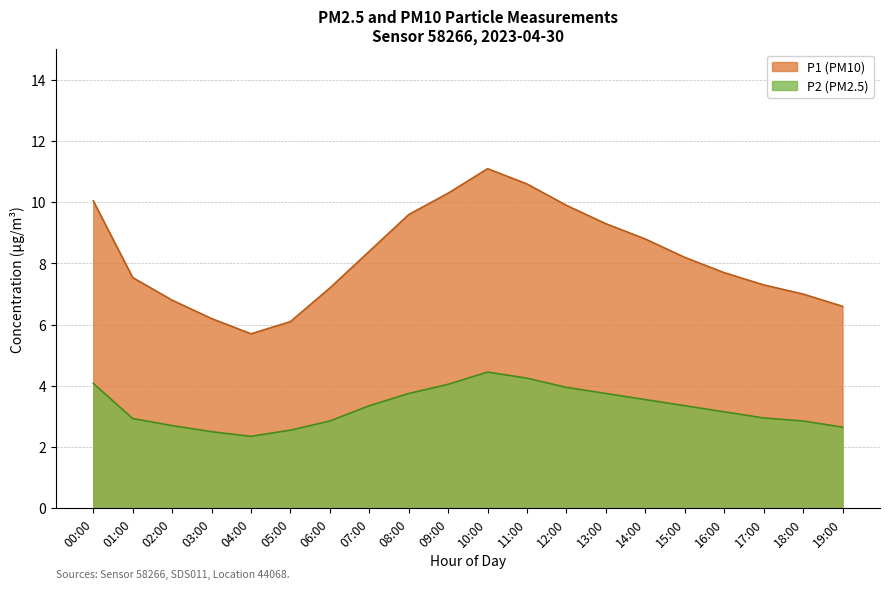

True or false: P1 and P2 intersect in this chart.

False